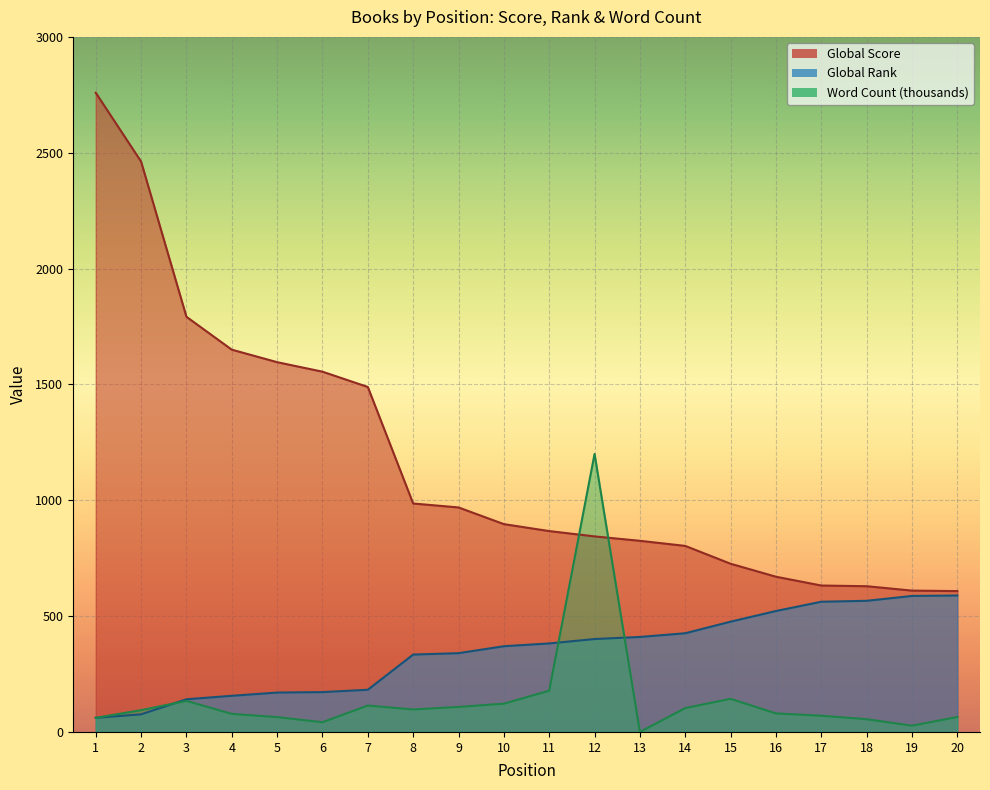

How many interior local peaks does the Word Count series have?

4